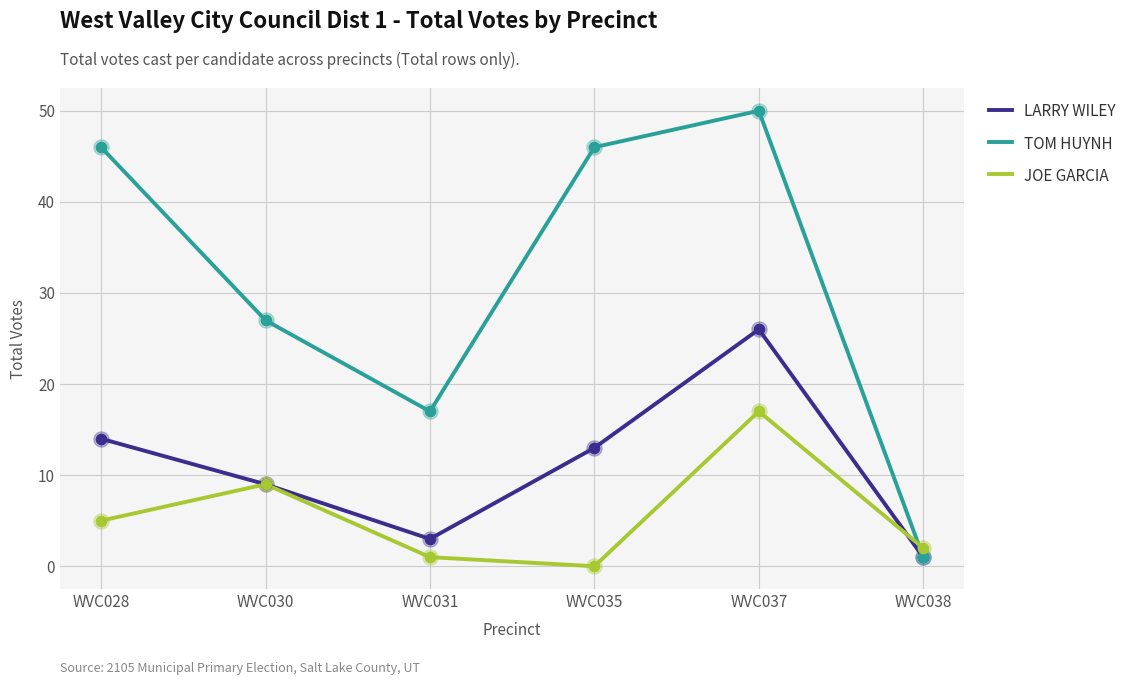

What are all the series names shown in the legend?

LARRY WILEY, TOM HUYNH, JOE GARCIA